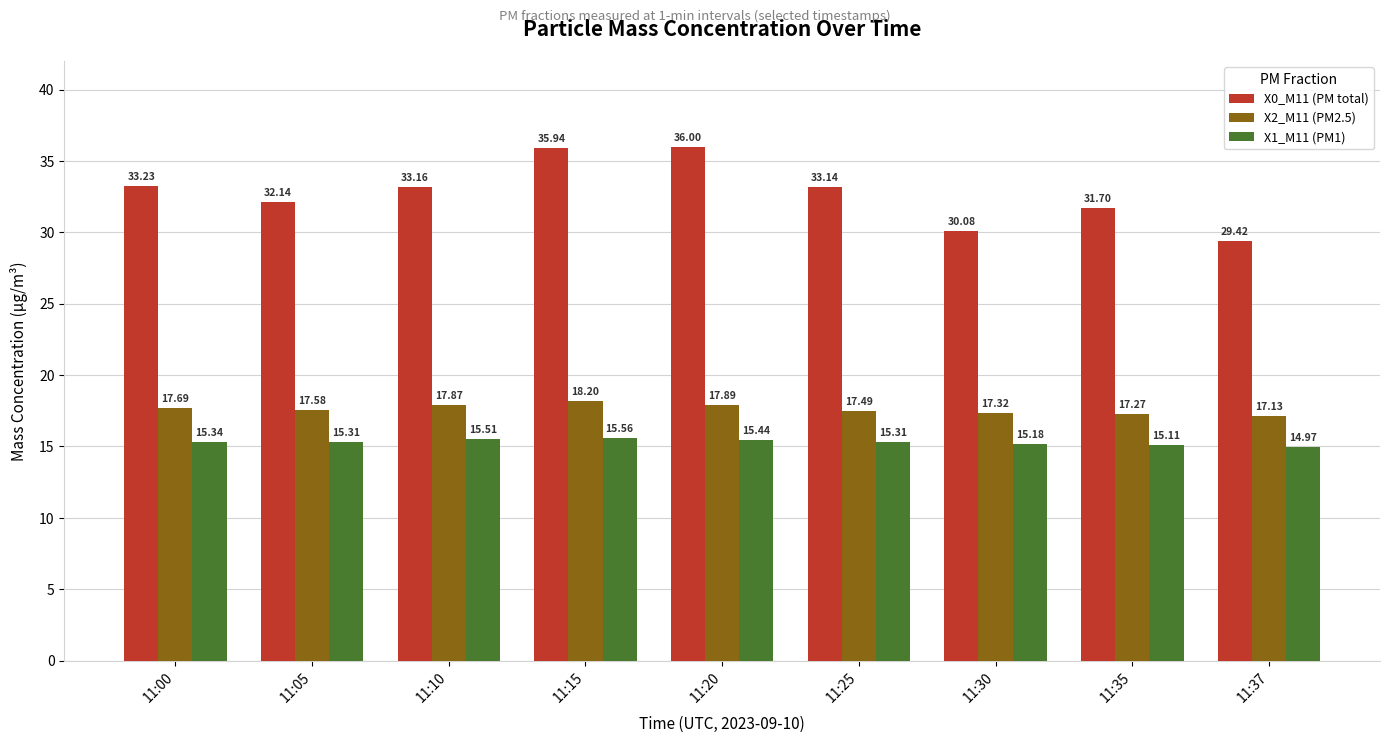

How many series are shown in this chart?

3